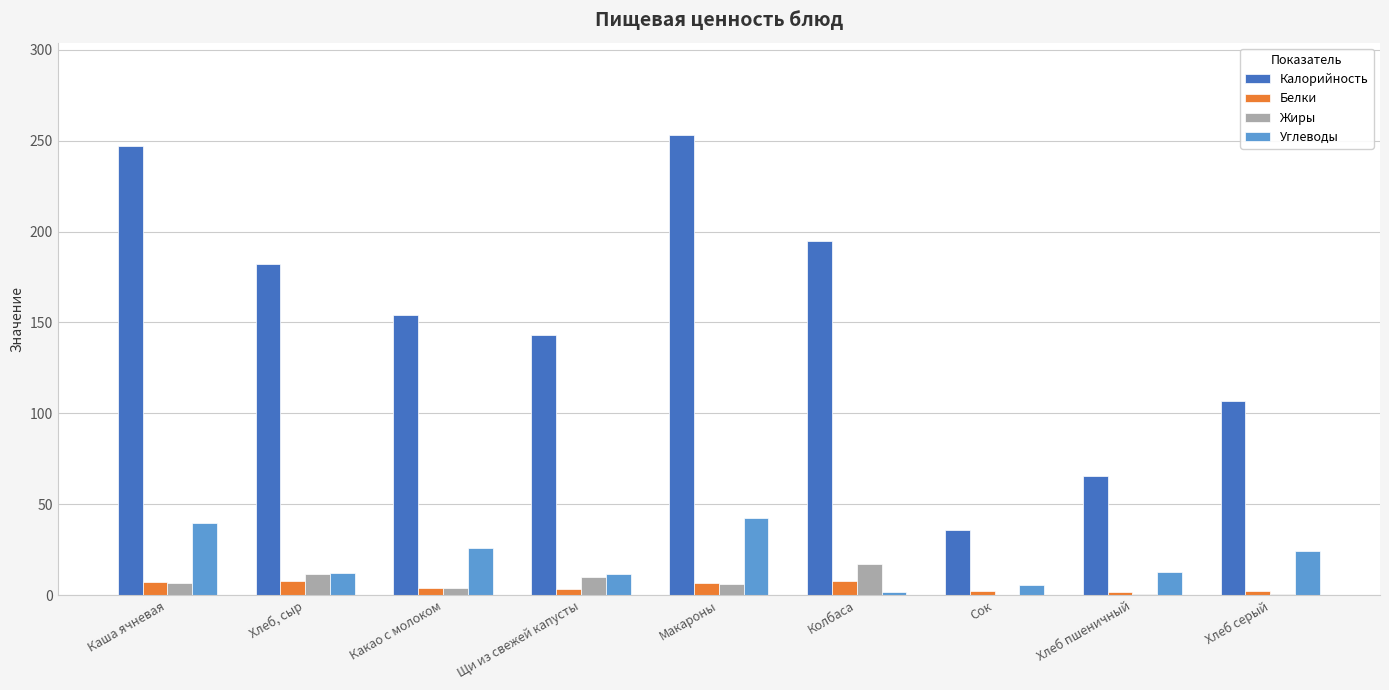

Which category has the highest value across all series?

Макароны